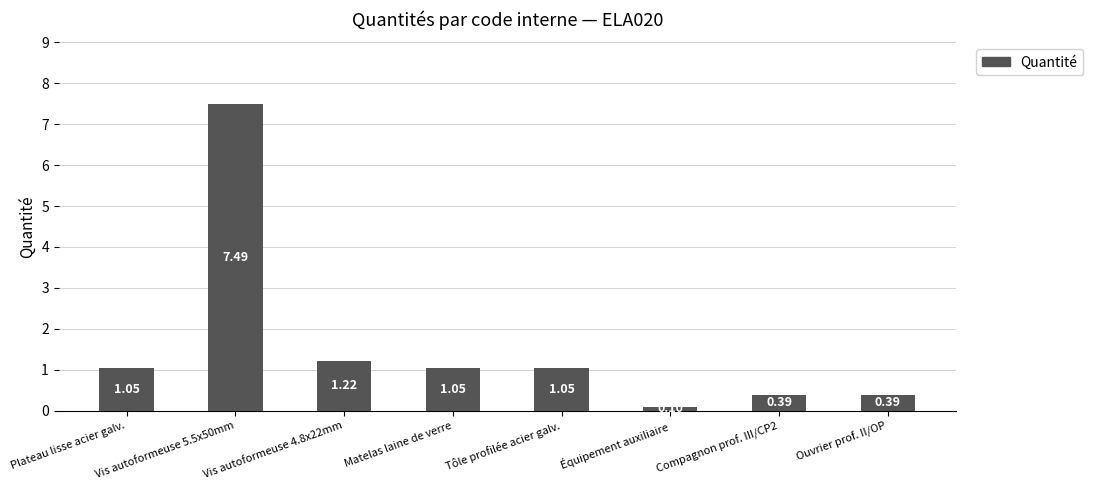

What is the greatest value displayed?

7.5